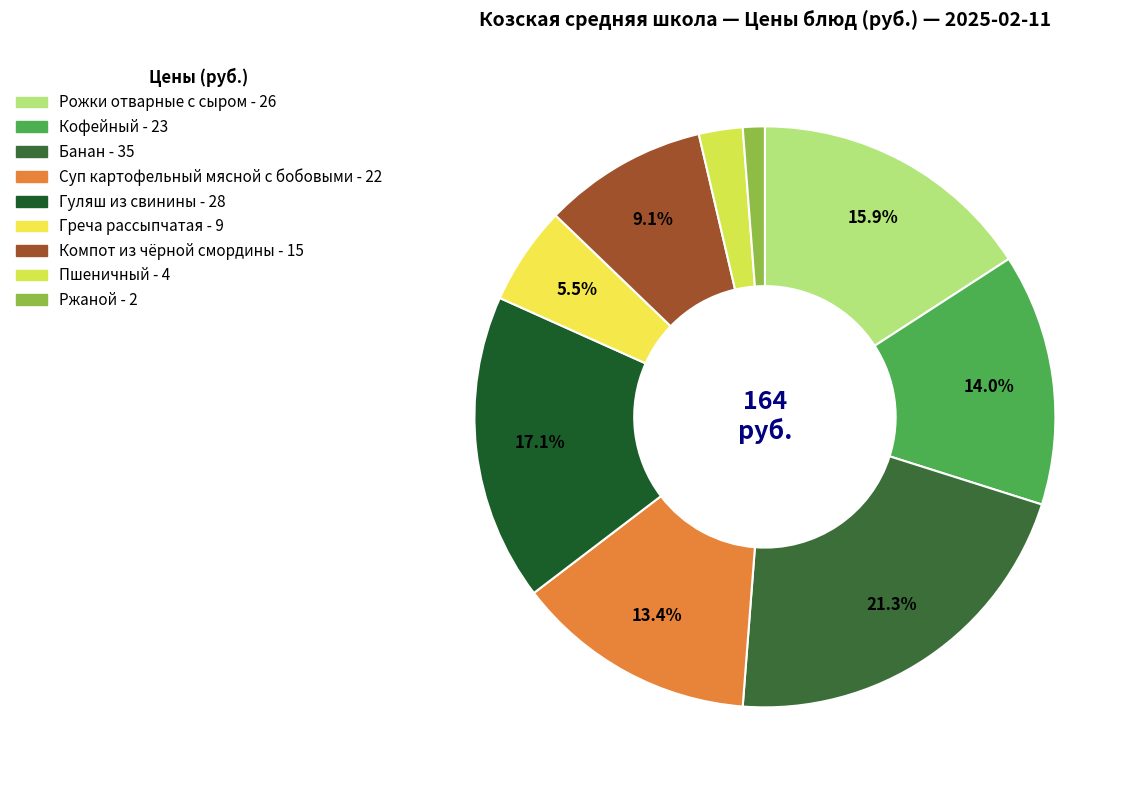

Is it true that Пшеничный is 14% of the pie?

False